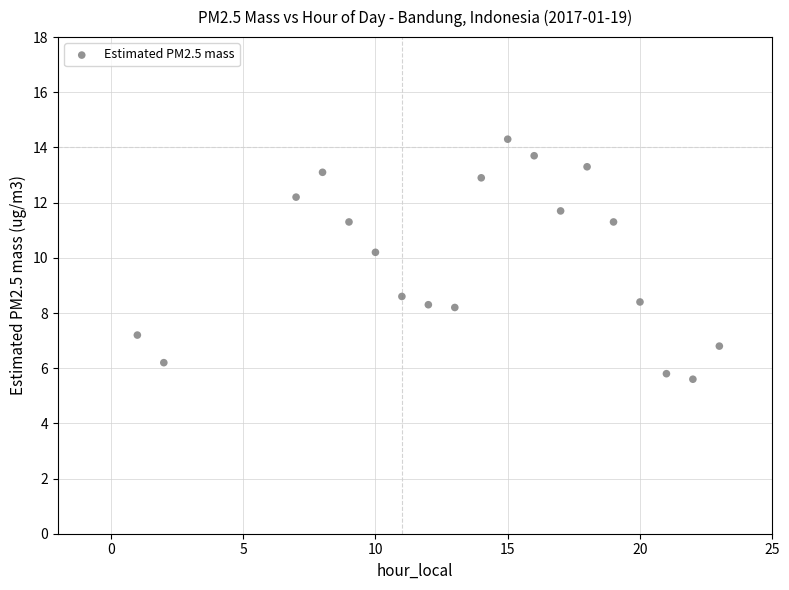

What Y value in the scatter plot is closest to 9?

8.6